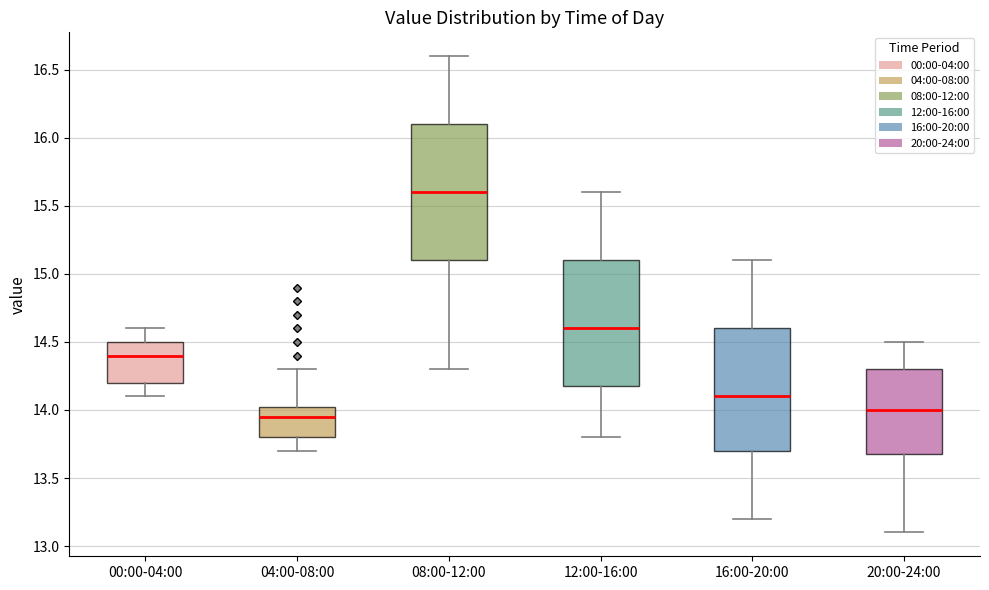

Reading left to right, read every box against the y-axis: the position of its median line, the range the box covers, and the ends of its whiskers. The values are not printed on the chart, so give them approximately, as read against the axis.

00:00-04:00: median 14.40, box 14.20 to 14.50, whiskers 14.10 to 14.60
04:00-08:00: median 13.95, box 13.80 to 14.05, whiskers 13.70 to 14.30
08:00-12:00: median 15.60, box 15.10 to 16.10, whiskers 14.30 to 16.60
12:00-16:00: median 14.60, box 14.20 to 15.10, whiskers 13.80 to 15.60
16:00-20:00: median 14.10, box 13.70 to 14.60, whiskers 13.20 to 15.10
20:00-24:00: median 14.00, box 13.70 to 14.30, whiskers 13.10 to 14.50